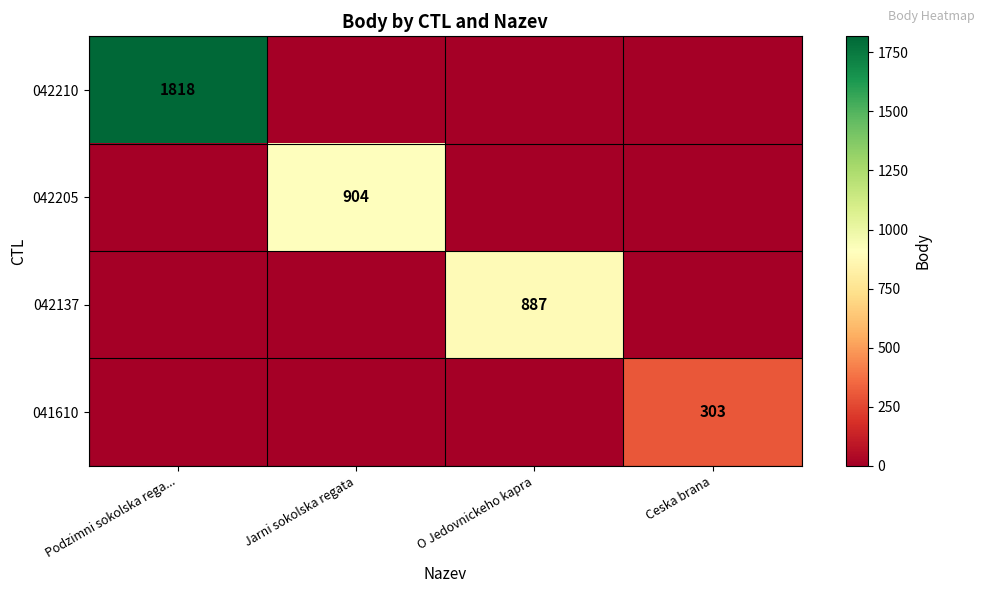

Is it true that 042137 equals 887 at O Jedovnickeho kapra?

True